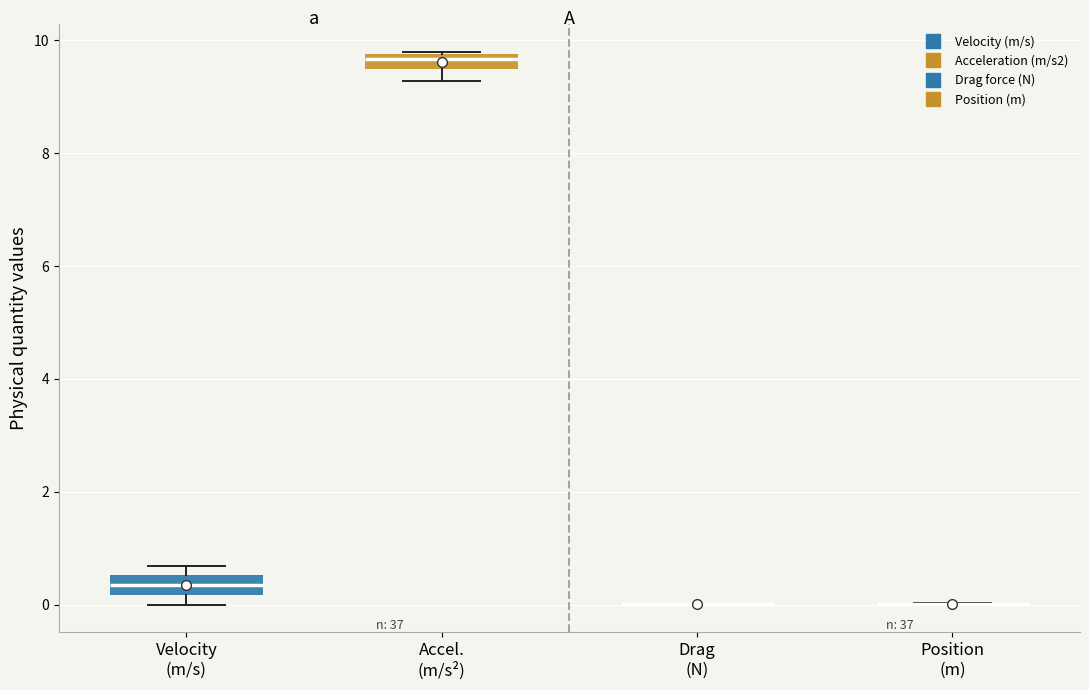

Where is the upper edge of the box for Velocity (m/s) on the y-axis? The values are not printed on the chart, so give them approximately, as read against the axis.

0.6